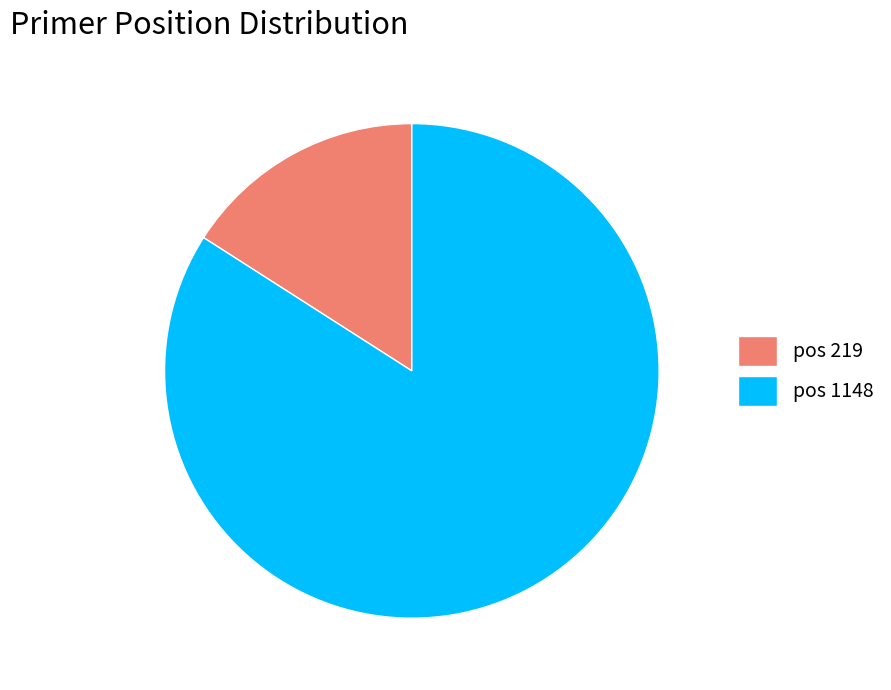

Combined, do pos 219 and pos 1148 account for over 50%?

Yes